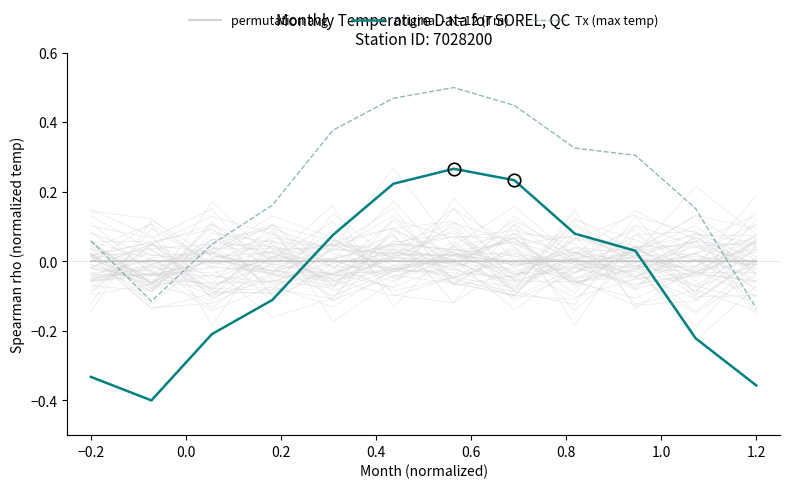

Is the value of original - N=12 (Tm) at 0.8 greater than the value of permutation avg at 0.8?

Yes